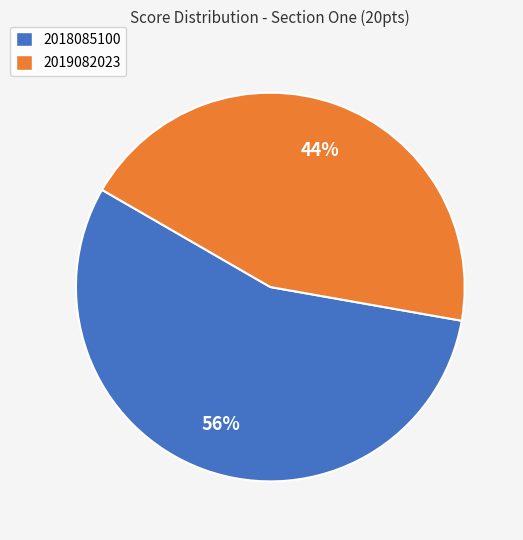

How many slices are in this pie chart?

2